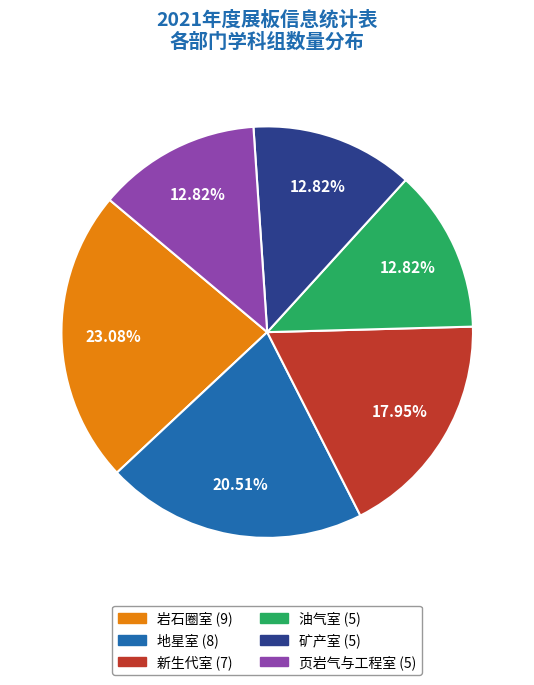

What percentage do 油气室 and 页岩气与工程室 together represent?

25.6%